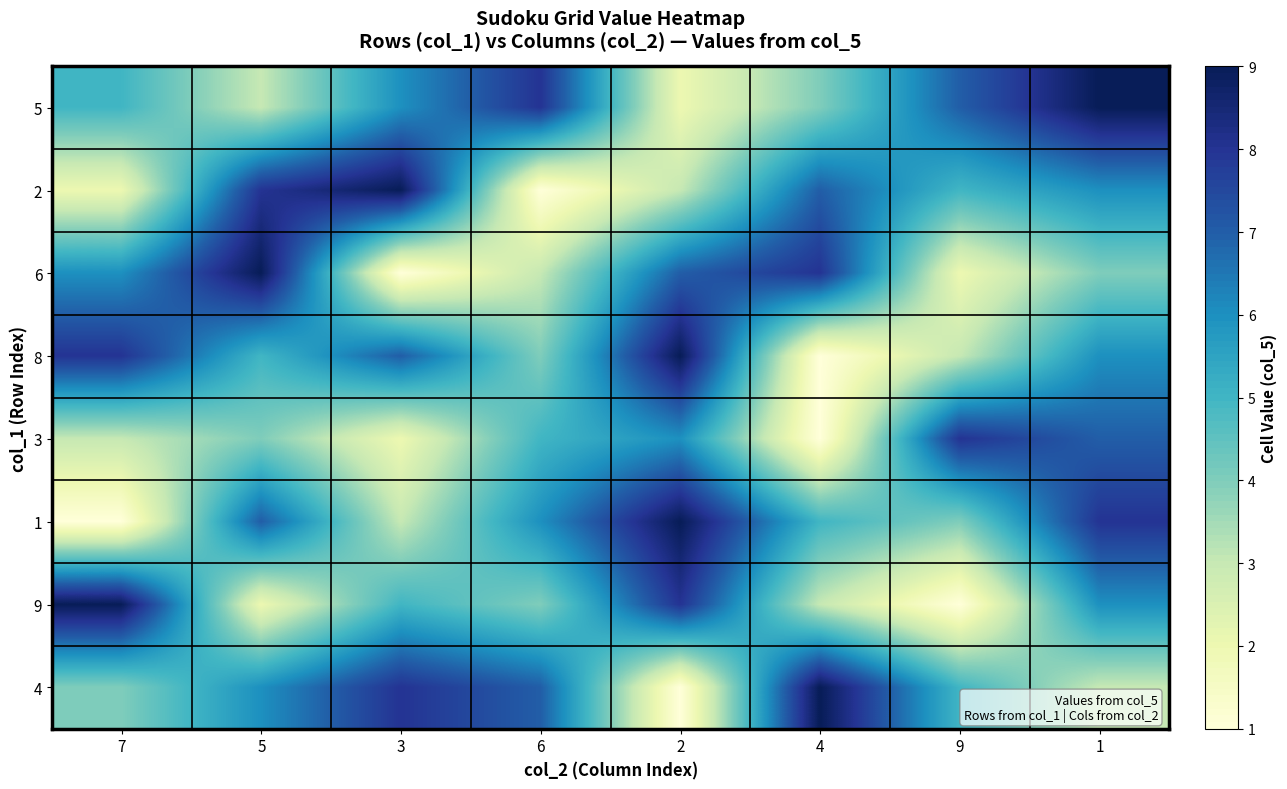

Which series has the widest spread of values?

2